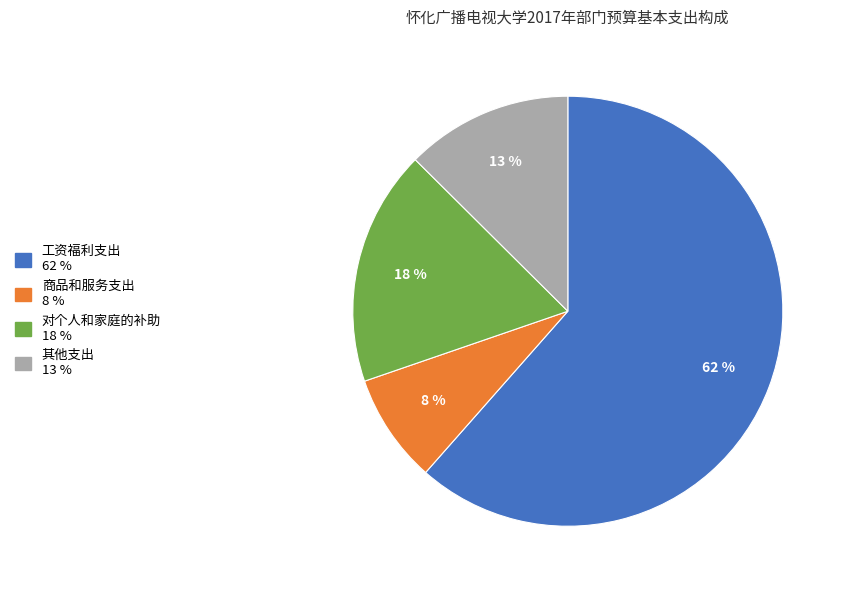

True or false: 其他支出 accounts for 13% of the total.

True